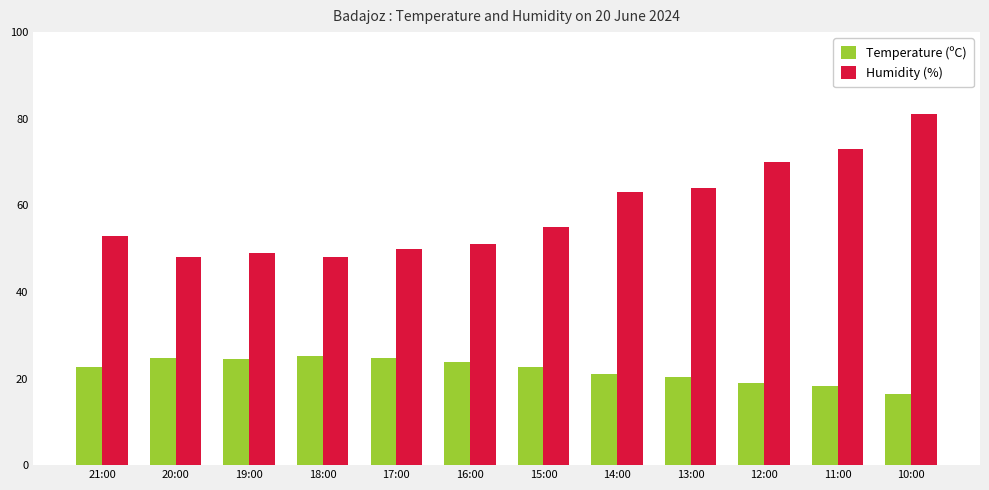

What is the highest value of the Humidity (%) series?

81.0